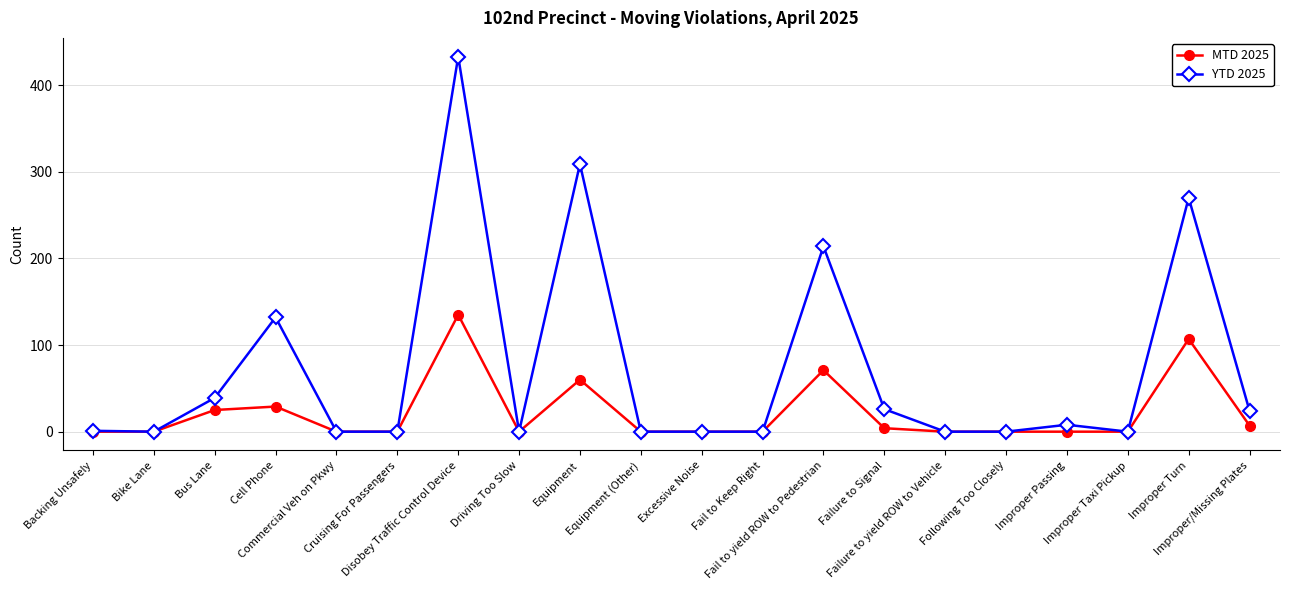

Which series has the widest spread of values?

YTD 2025